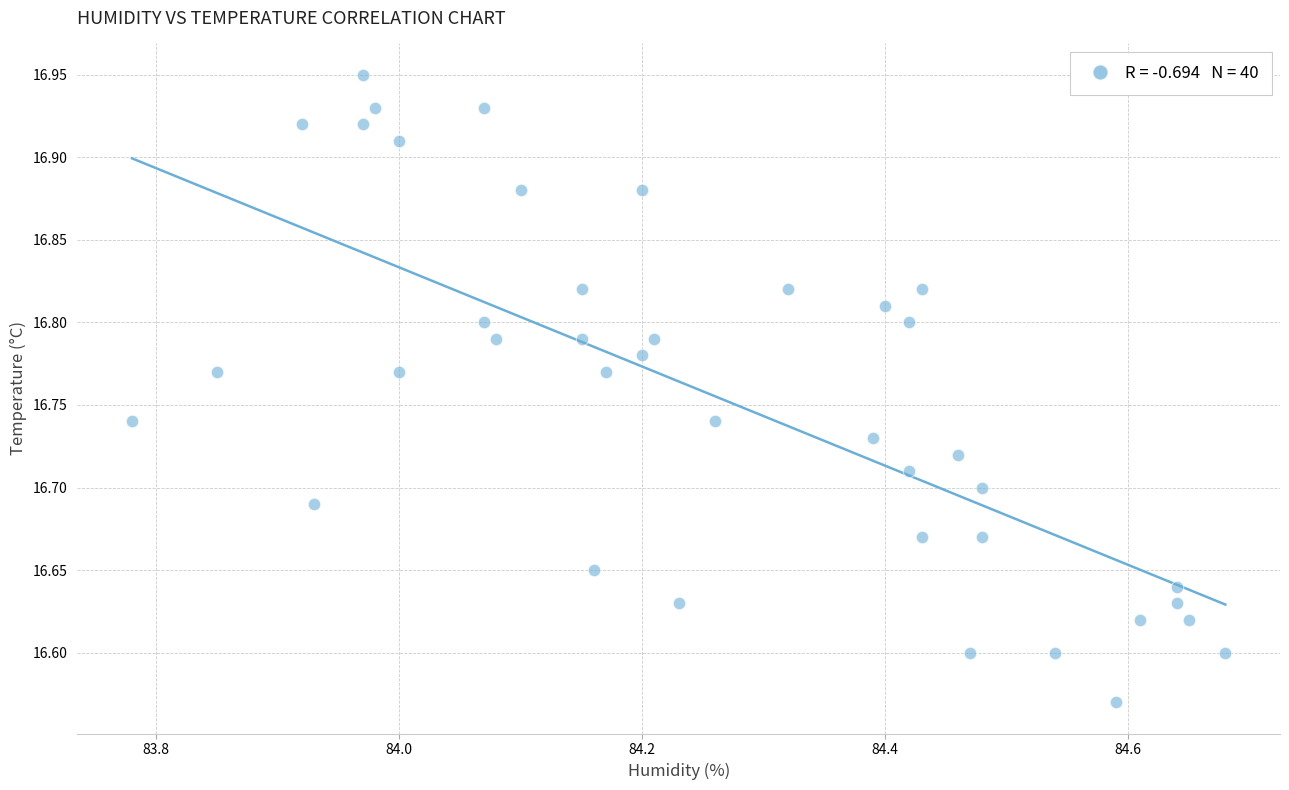

What is the range of Y values (max minus min)?

0.4